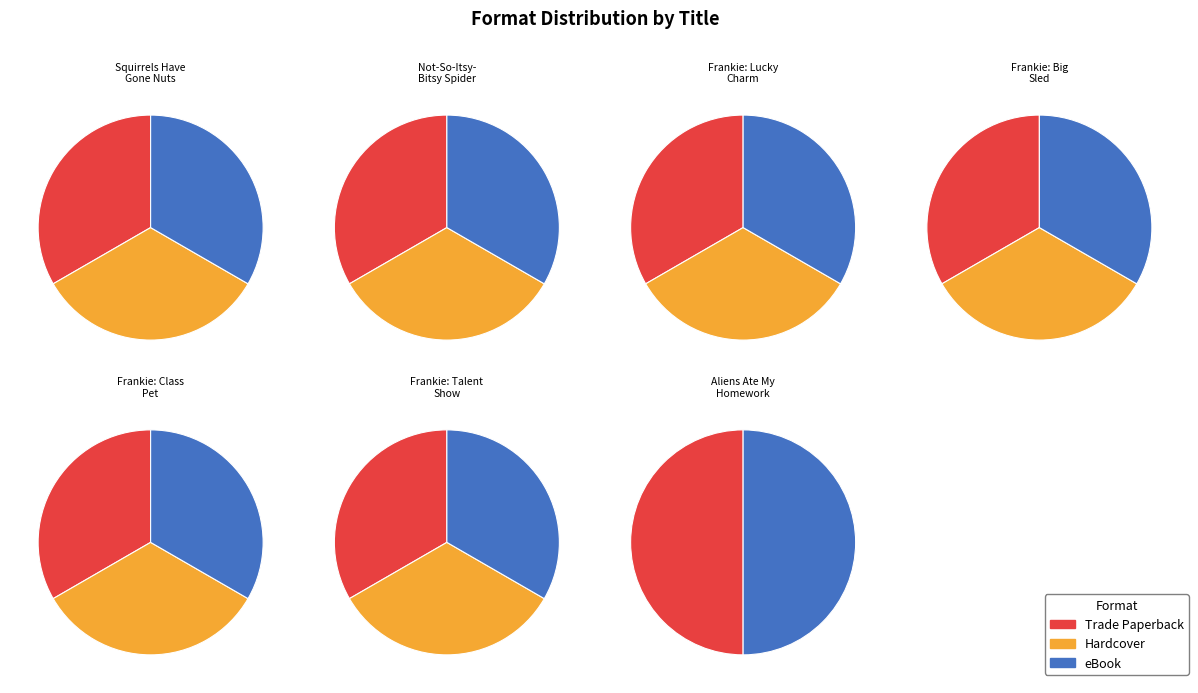

Does Not-So-Itsy-Bitsy Spider represent more than half of the total?

No